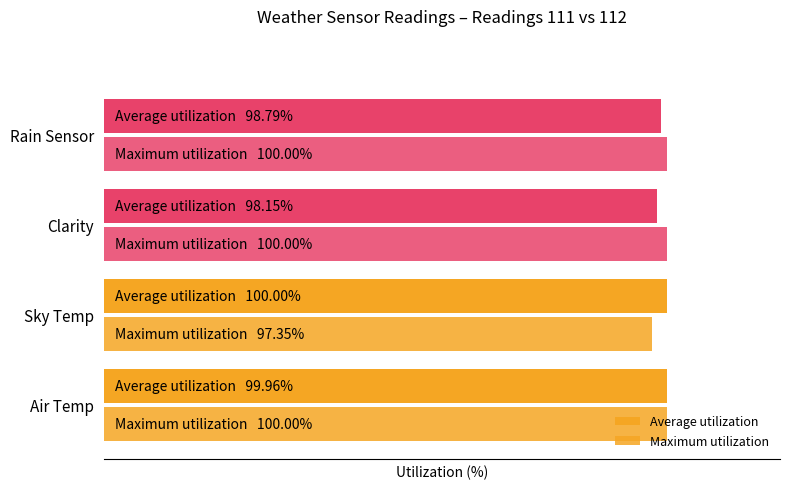

Reading right to left, transcribe all the data shown in this chart.

Average utilization: 98.8	98.2	100.0	100.0
Maximum utilization: 100.0	100.0	97.3	100.0